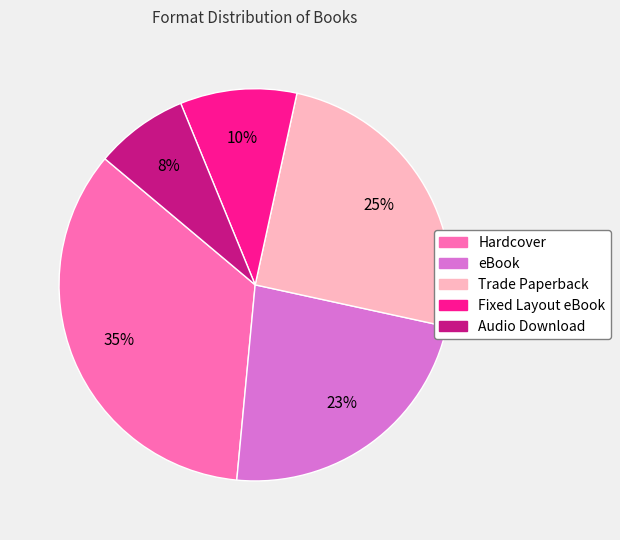

Which category has the smallest portion of the pie?

Audio Download